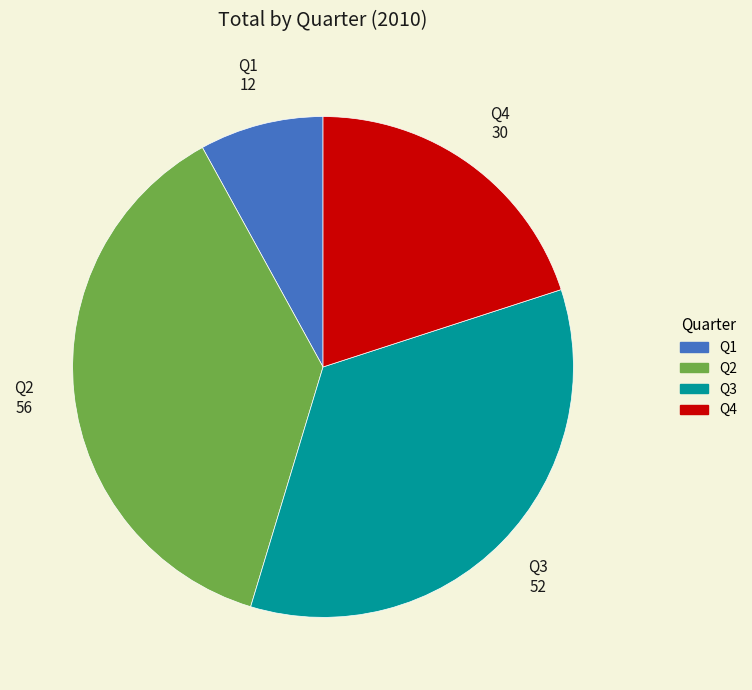

Is Q2 the majority of the pie?

No